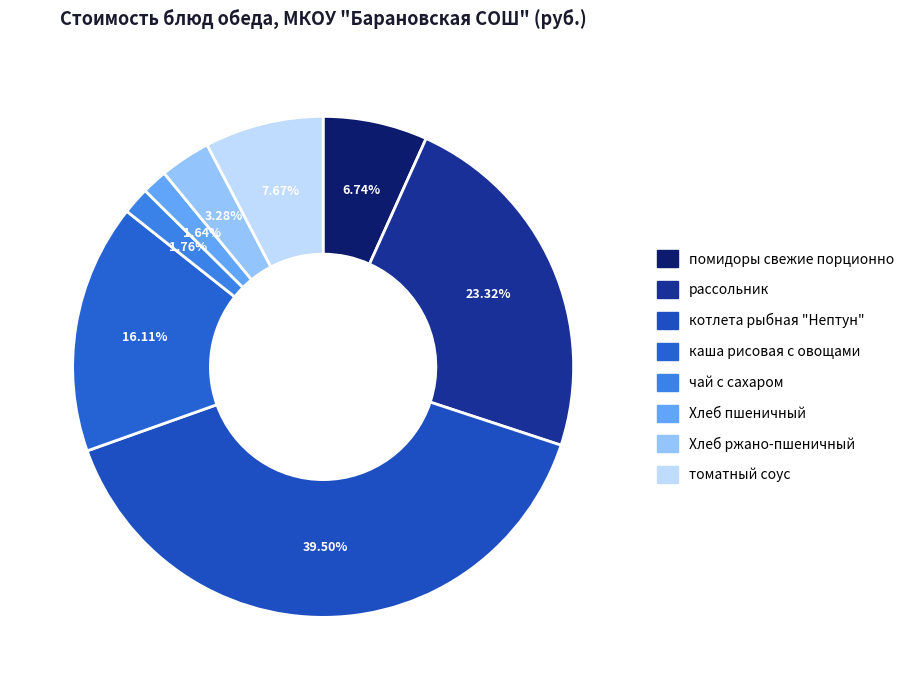

Does помидоры свежие порционно represent more than half of the total?

No